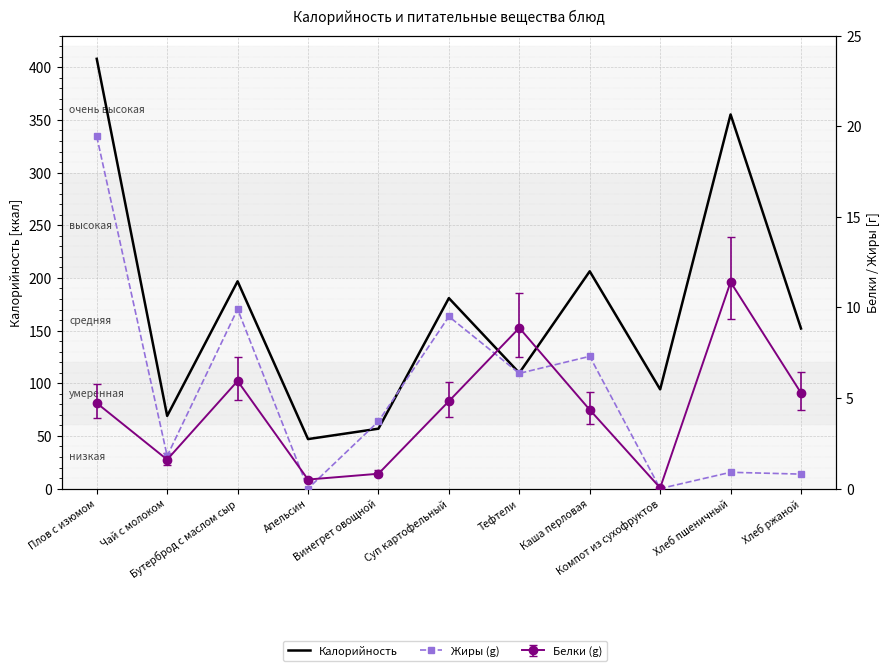

The Калорийность series shows 152.0 at Хлеб ржаной. True or false?

True